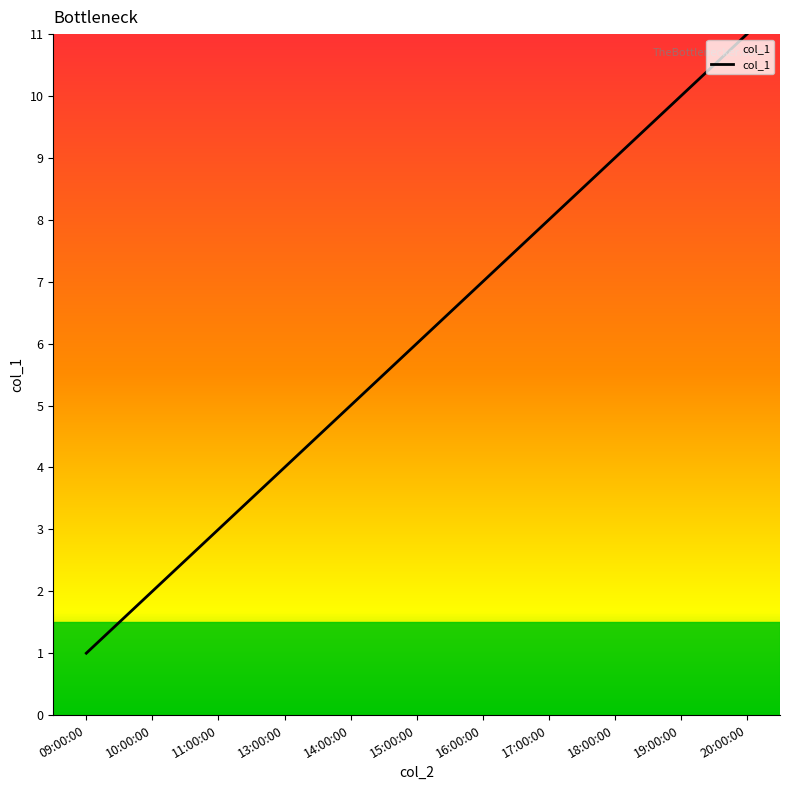

What is the greatest value displayed?

11